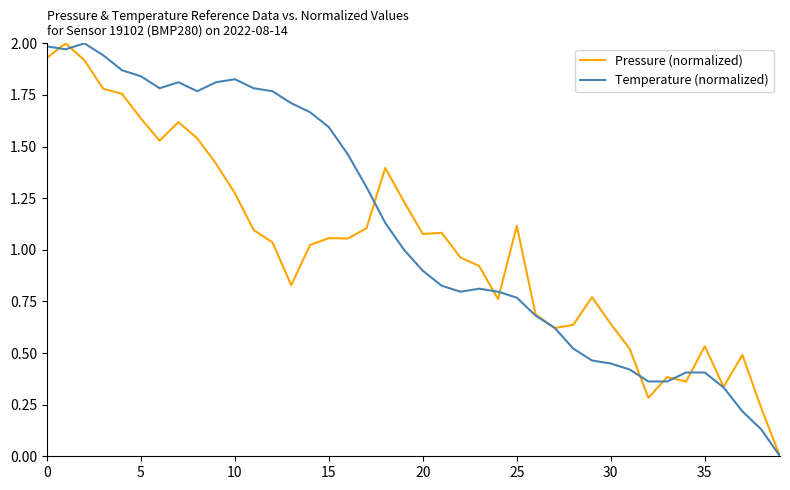

List the series in order of their overall mean, lowest first.

Pressure (normalized), Temperature (normalized)